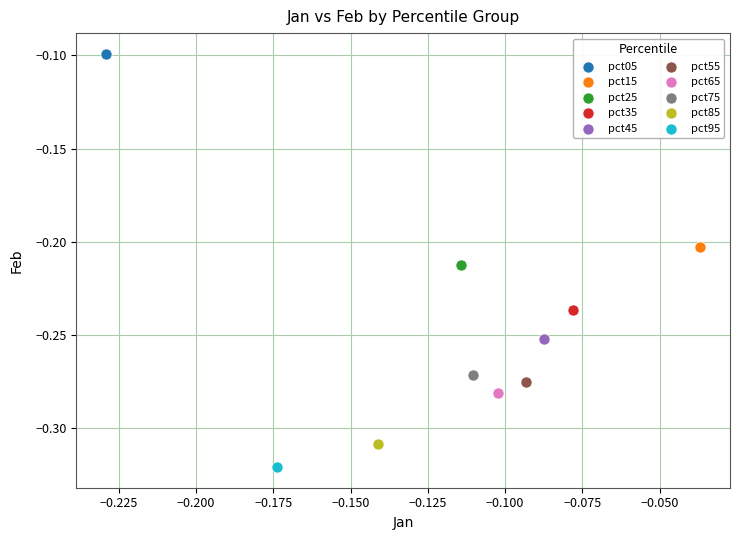

Which series reaches the maximum Y coordinate?

pct05